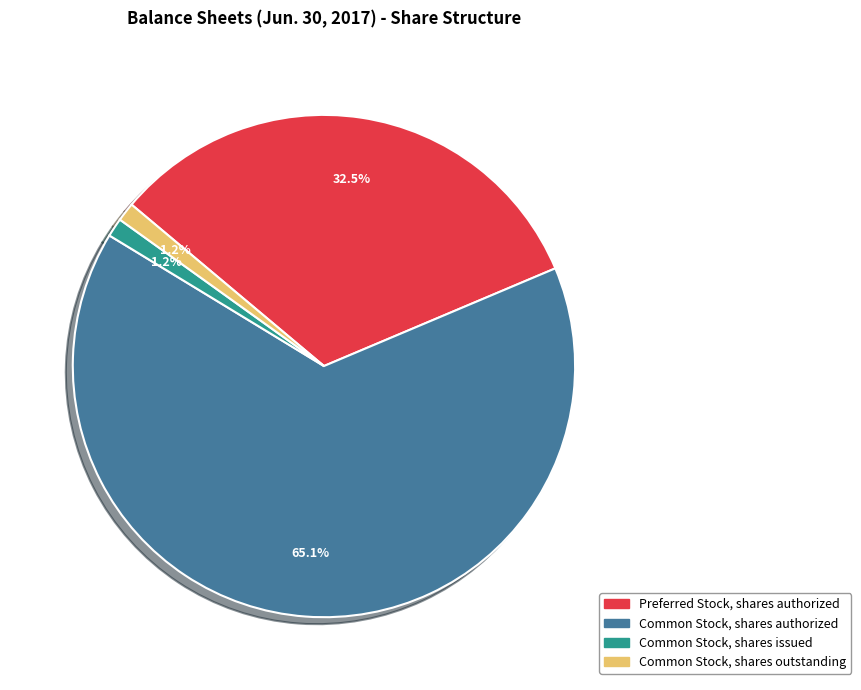

To the nearest percent, what is the average slice percentage?

25%